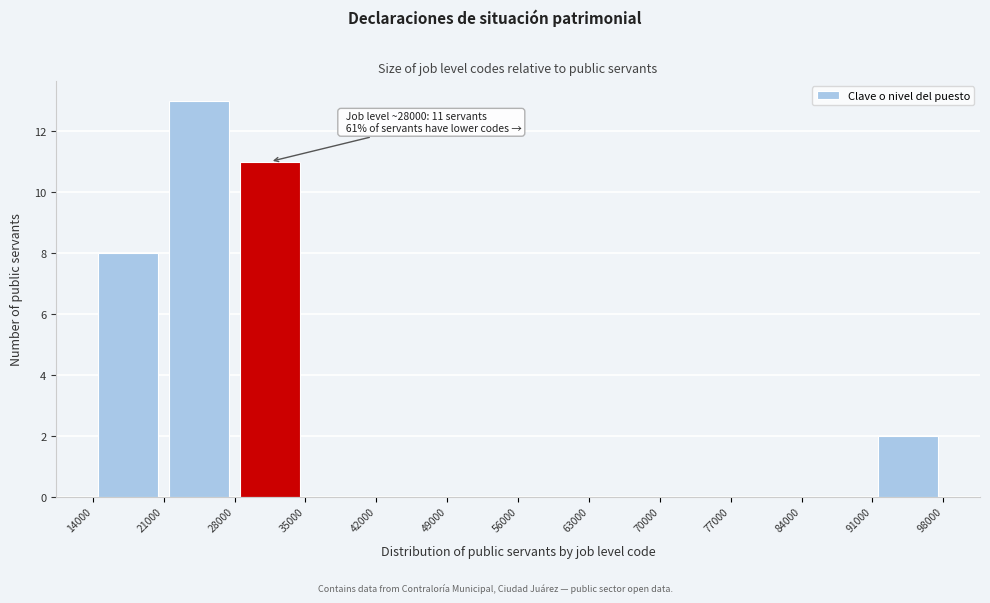

Over which range of the x-axis is the bar tallest?

21000 to 28000